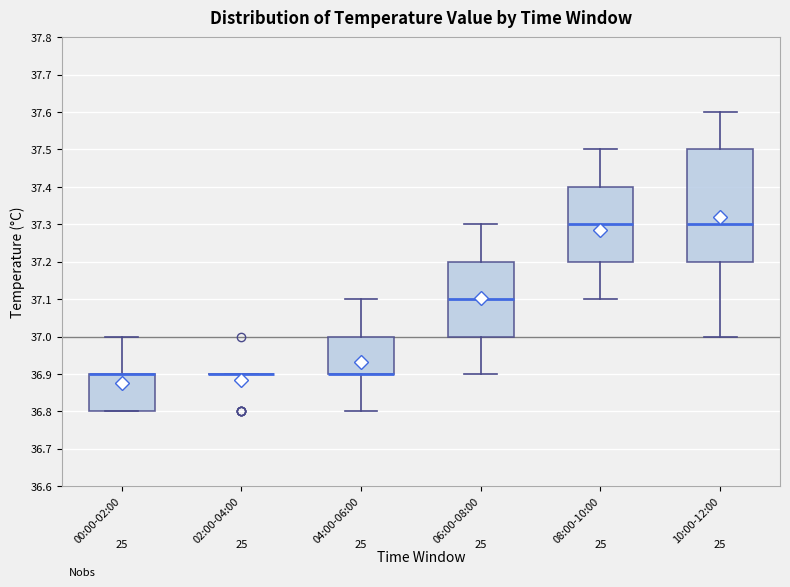

Reading left to right, read every box against the y-axis: the position of its median line, the range the box covers, and the ends of its whiskers. The values are not printed on the chart, so give them approximately, as read against the axis.

00:00-02:00: median 36.9 (drawn on the box's upper edge), box 36.8 to 36.9, whiskers 36.8 to 37.0
02:00-04:00: box collapsed to a line at 36.9, whiskers 36.9 to 36.9
04:00-06:00: median 36.9 (drawn on the box's lower edge), box 36.9 to 37.0, whiskers 36.8 to 37.1
06:00-08:00: median 37.1, box 37.0 to 37.2, whiskers 36.9 to 37.3
08:00-10:00: median 37.3, box 37.2 to 37.4, whiskers 37.1 to 37.5
10:00-12:00: median 37.3, box 37.2 to 37.5, whiskers 37.0 to 37.6